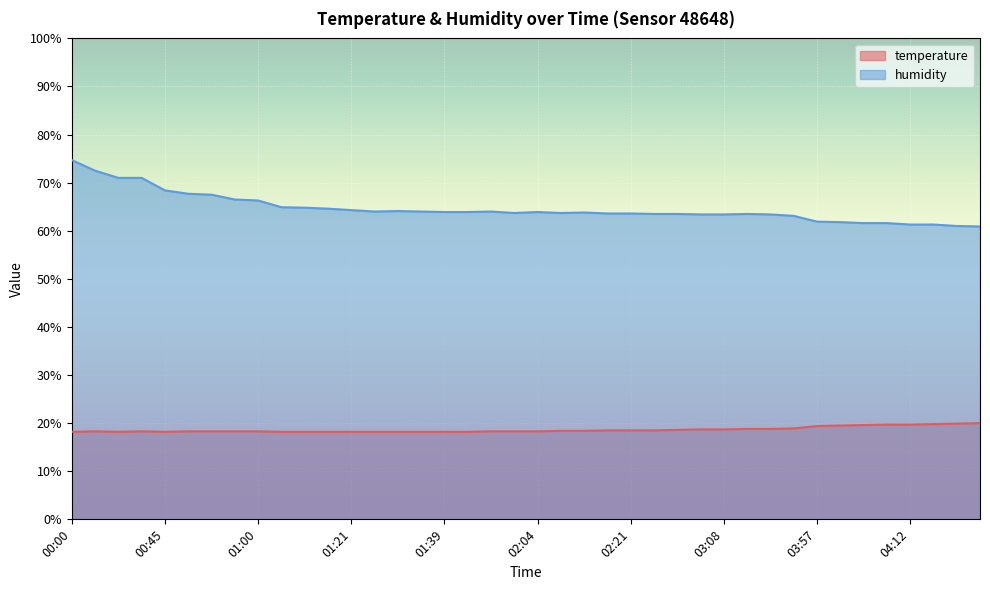

What is the label of the 38th point from the left?

04:14